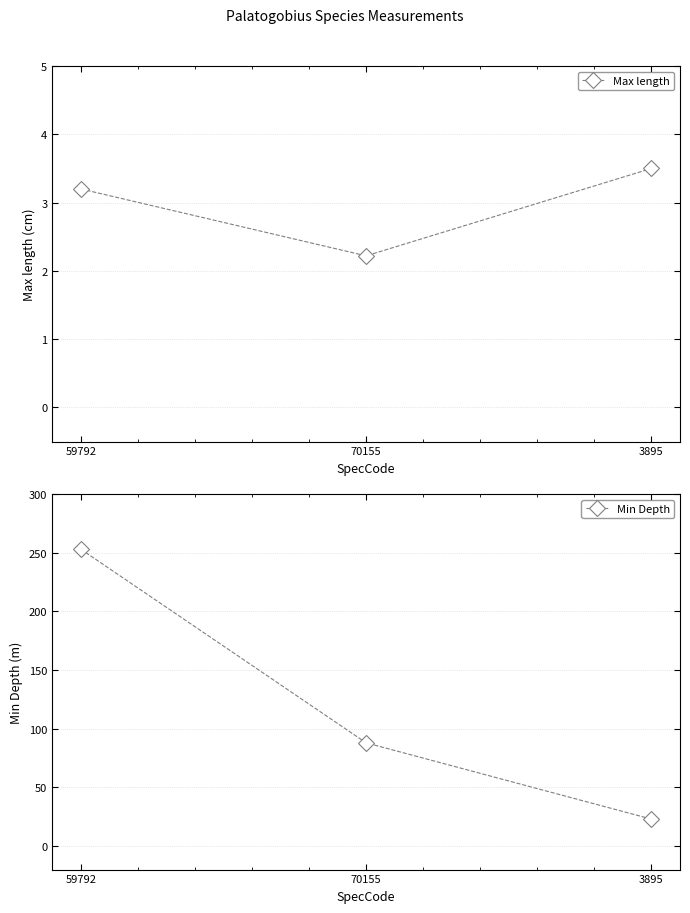

How many values in the Max length series are below 3?

1